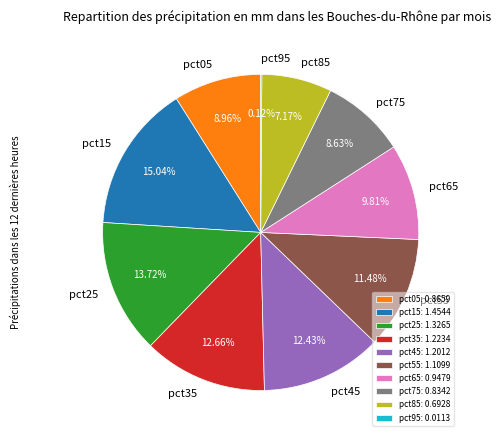

Combined, do pct25: 1.3265 and pct85: 0.6928 account for over 50%?

No